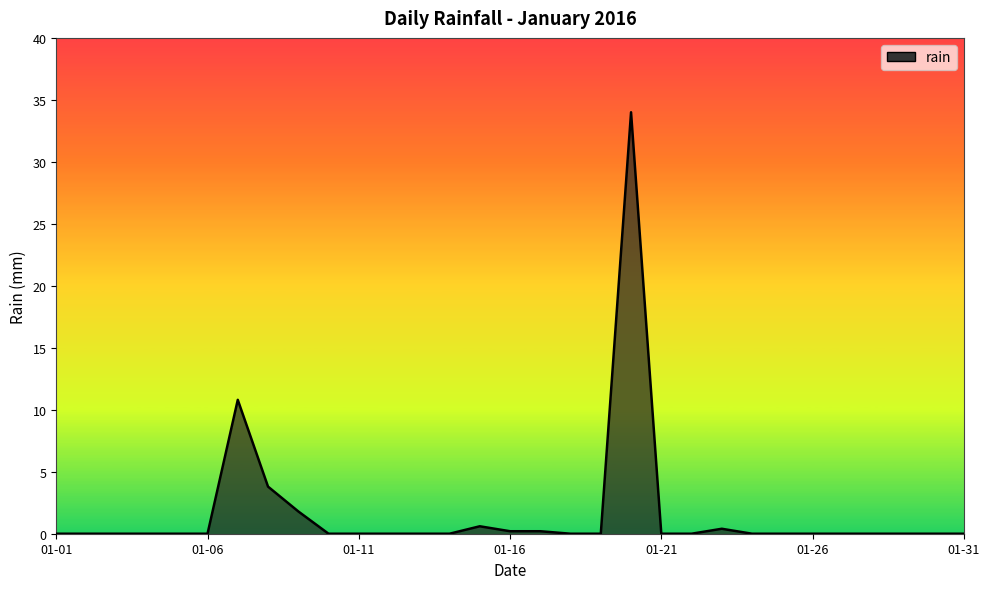

What is the difference between the maximum and minimum values?

34.0